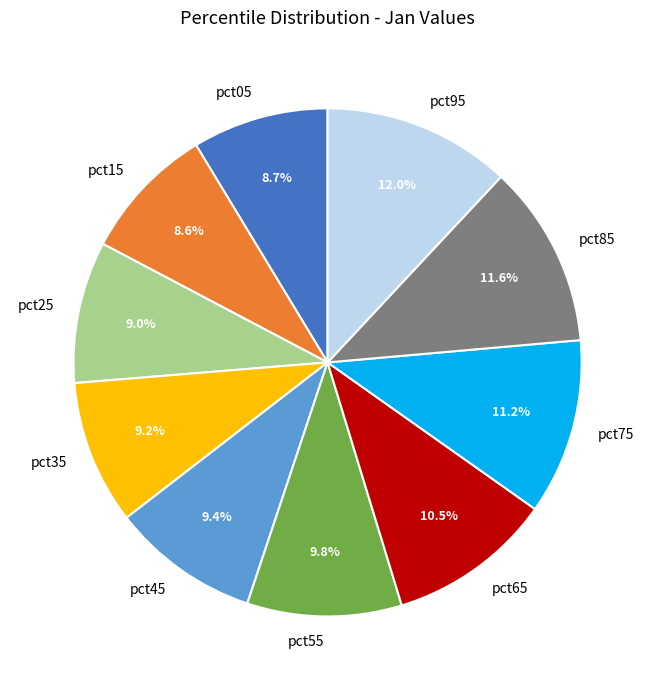

Does pct95 represent more than half of the total?

No